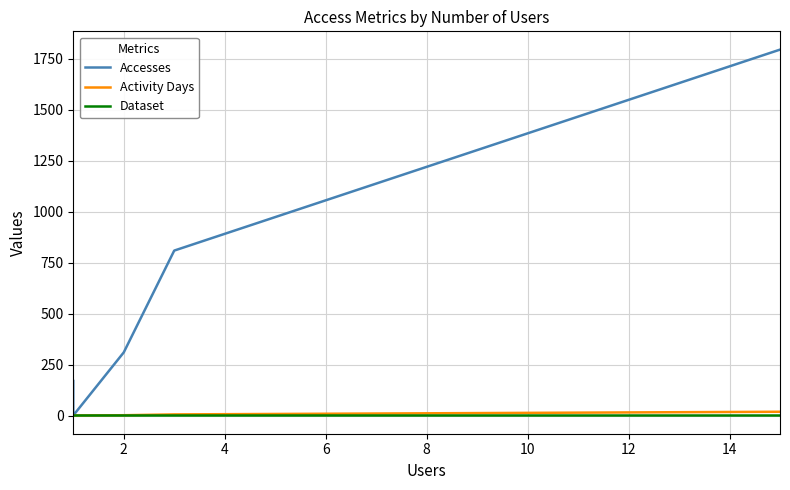

What is the value of the Activity Days point at the 4th from the left?

1